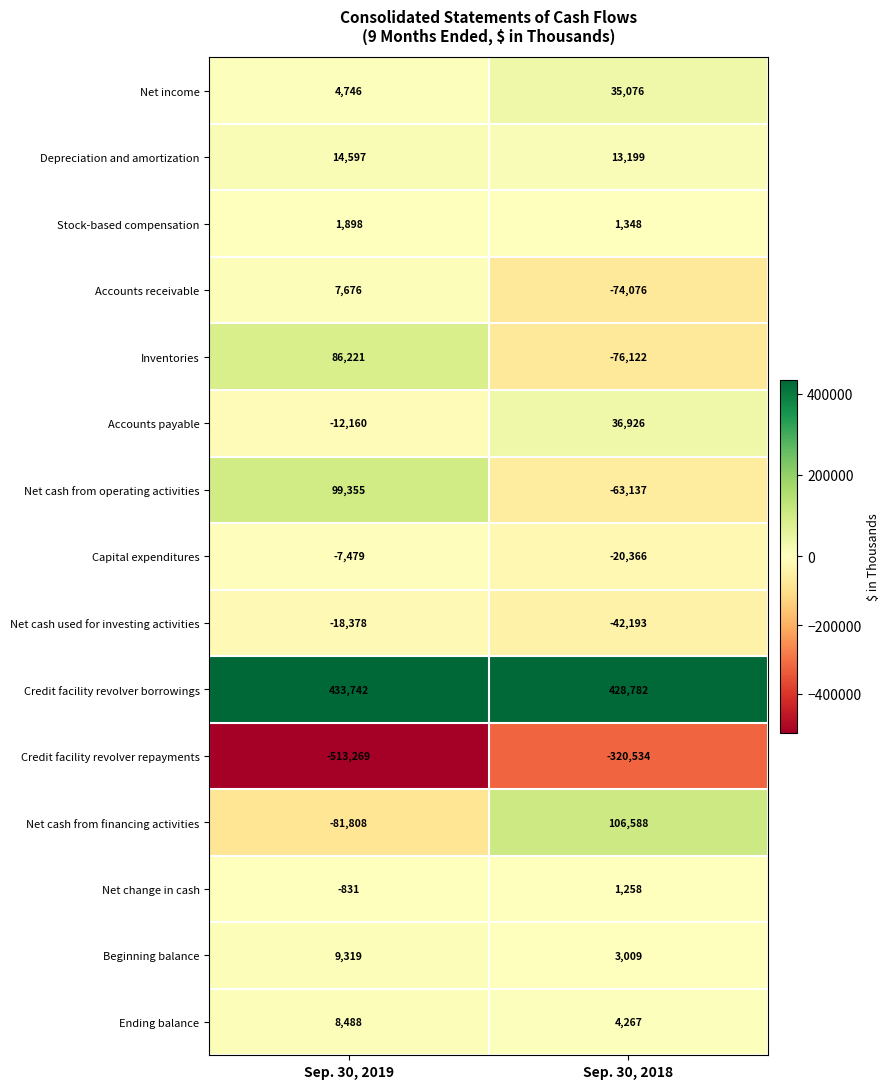

Which label corresponds to the smallest value in the chart?

Sep. 30, 2019